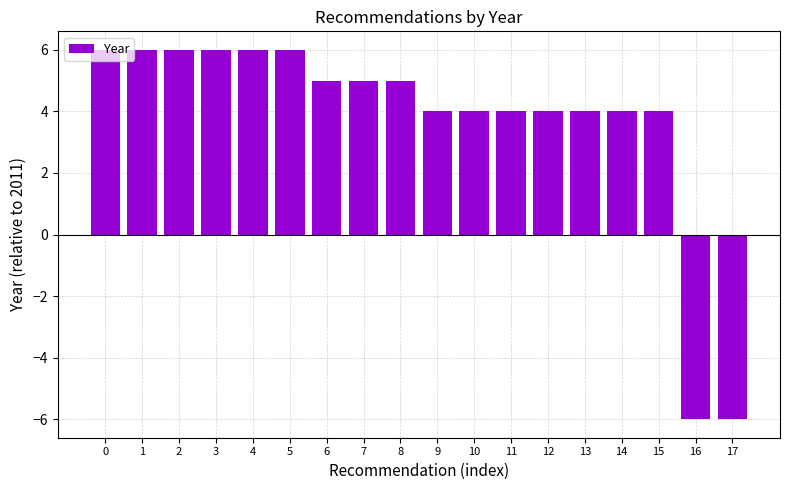

Reading left to right, what are all the values shown in this chart?

6	6	6	6	6	6	5	5	5	4	4	4	4	4	4	4	-6	-6